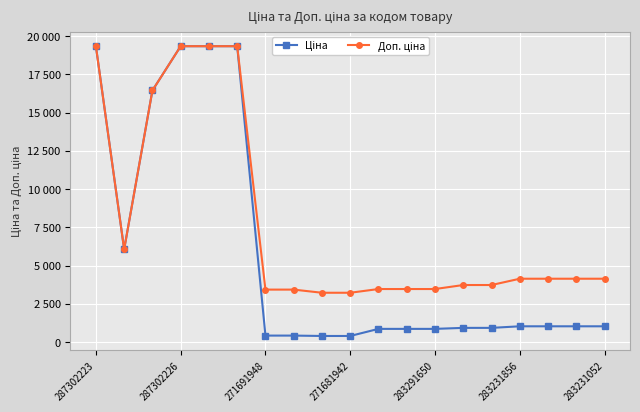

How many interior local valleys does the Ціна series have?

1